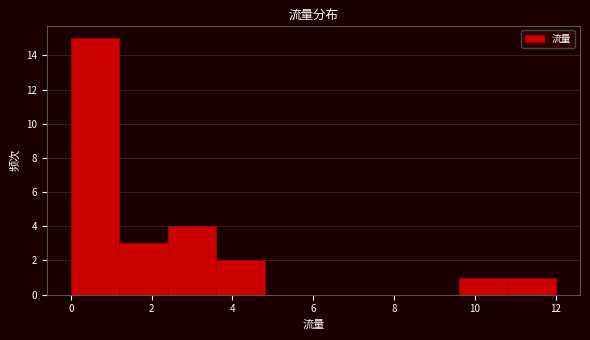

Reading left to right, transcribe this chart: for each bar, give the range it covers on the x-axis and its height. The values are not printed on the chart, so give them approximately, as read against the axis.

0.0 to 1.2: 15
1.2 to 2.4: 3
2.4 to 3.6: 4
3.6 to 4.8: 2
4.8 to 6.0: 0
6.0 to 7.2: 0
7.2 to 8.4: 0
8.4 to 9.6: 0
9.6 to 10.8: 1
10.8 to 12.0: 1